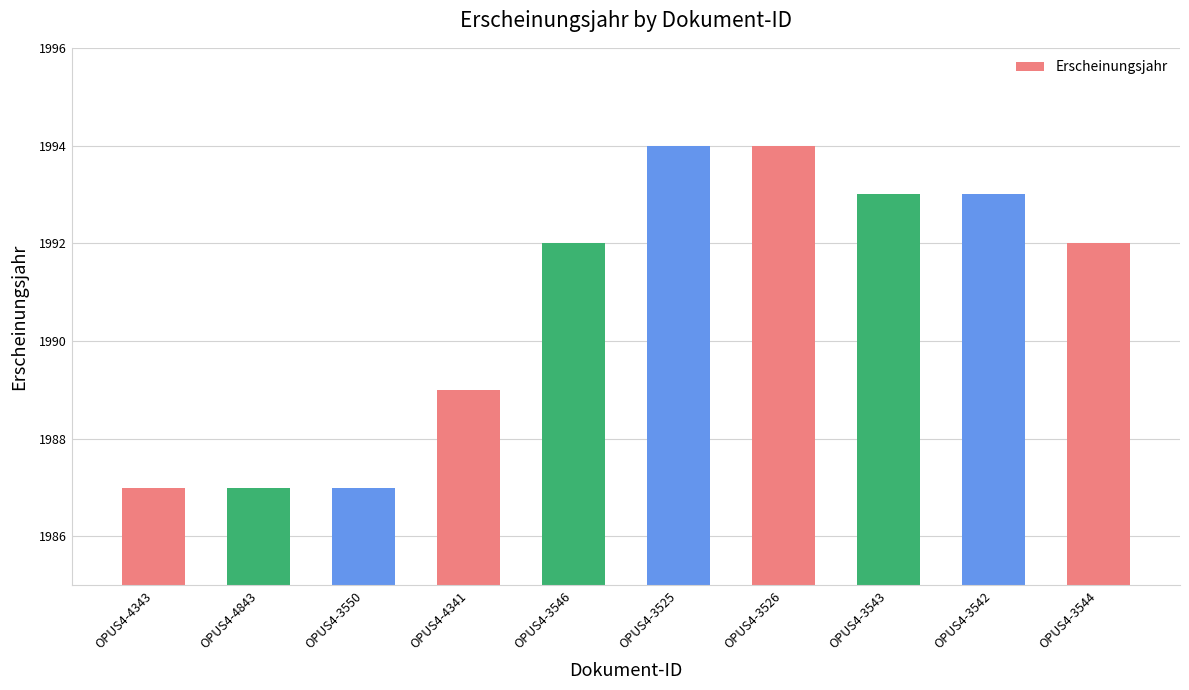

How many bars are there in total?

10